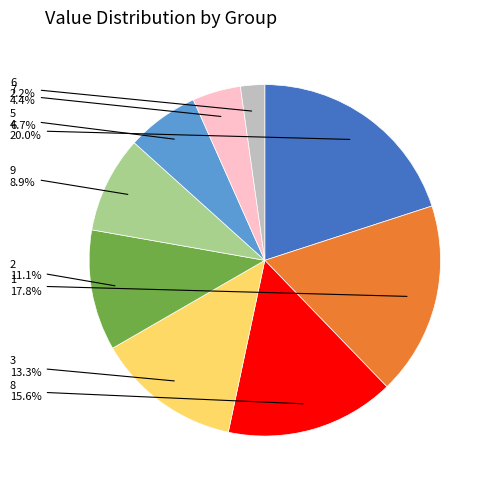

Is there a majority slice in this chart?

No